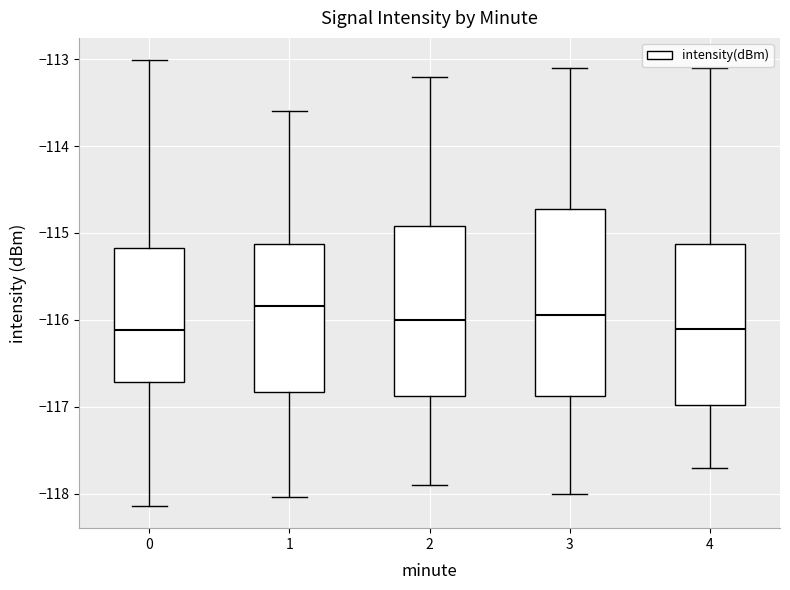

Reading left to right, transcribe this box plot: for each box, give where its median line is, the range the box spans, and where its two whiskers end, as read against the y-axis. The values are not printed on the chart, so give them approximately, as read against the axis.

0: median -116.1, box -116.7 to -115.2, whiskers -118.1 to -113.0
1: median -115.8, box -116.8 to -115.1, whiskers -118.0 to -113.6
2: median -116.0, box -116.9 to -114.9, whiskers -117.9 to -113.2
3: median -115.9, box -116.9 to -114.7, whiskers -118.0 to -113.1
4: median -116.1, box -117.0 to -115.1, whiskers -117.7 to -113.1